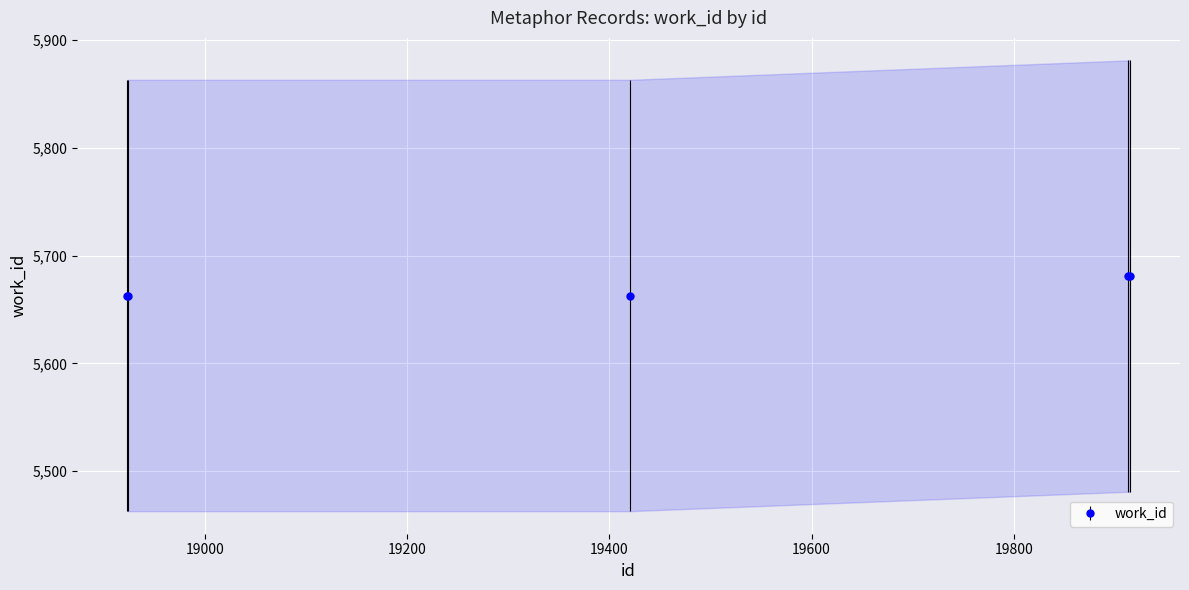

Reading left to right, what are all the values shown in this chart?

18923=5663	18924=5663	19420=5663	19913=5681	19915=5681